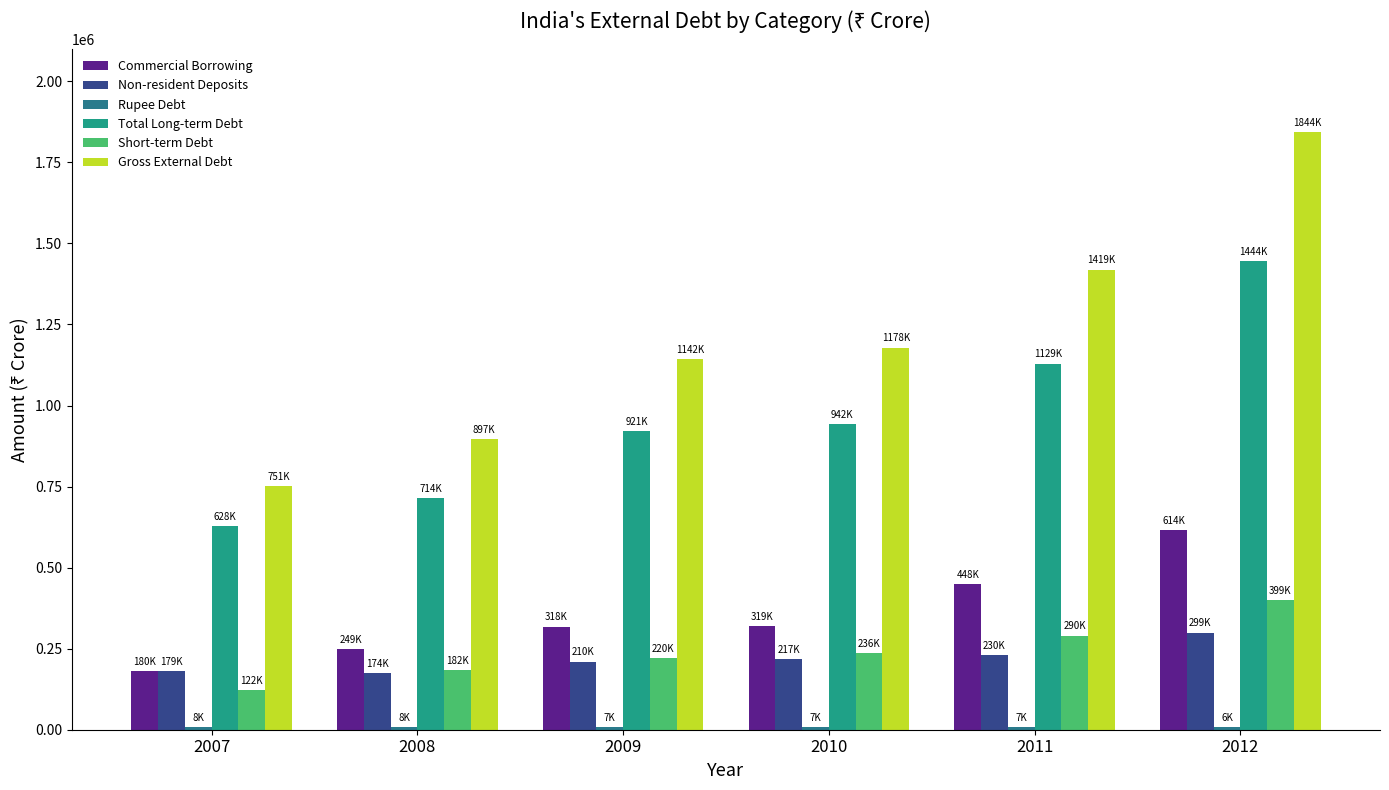

Where is Gross External Debt nearest to the value 1297784?

2010